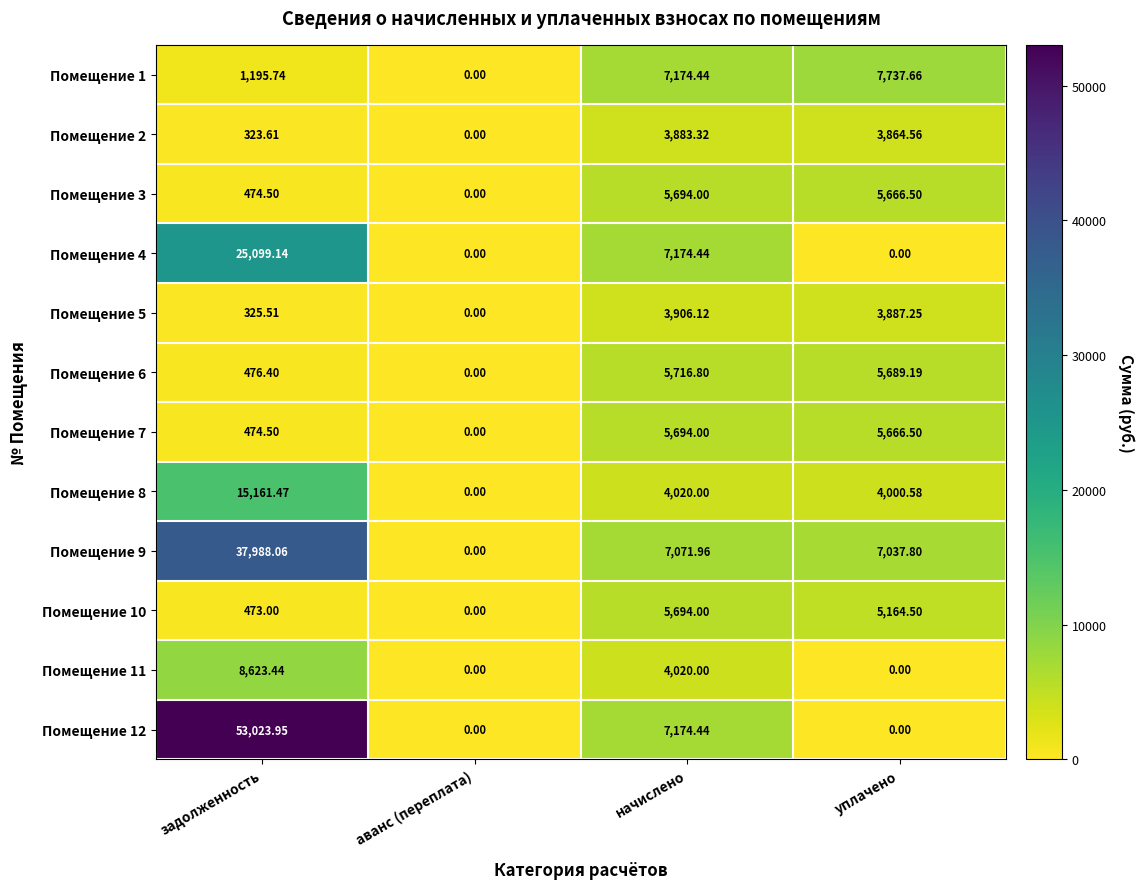

At how many categories does at least one series exceed 15572?

1